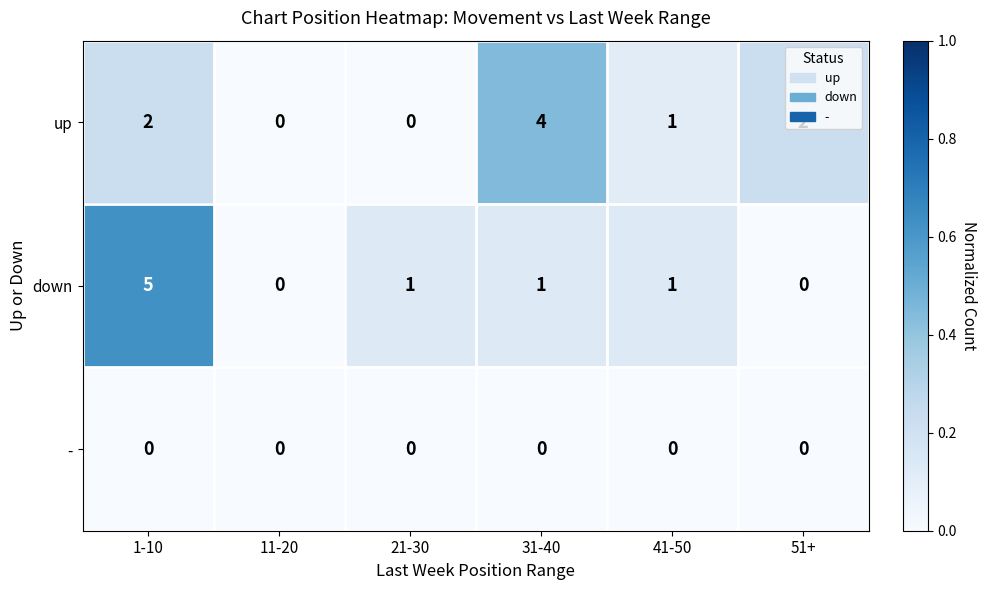

What is the sum of all down values?

8